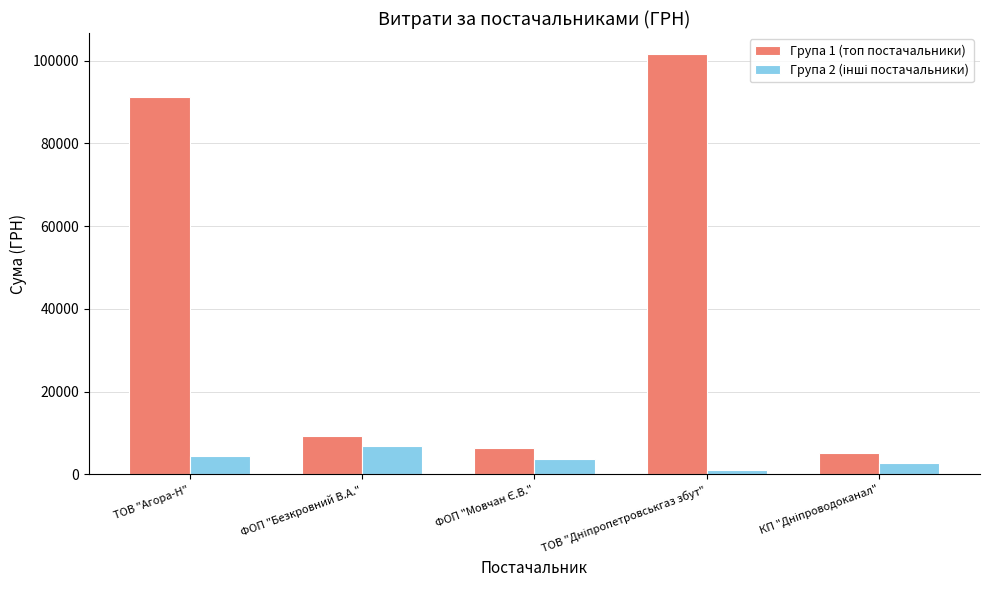

What is the difference between the maximum and minimum values in the Група 1 (топ постачальники) series?

96416.0